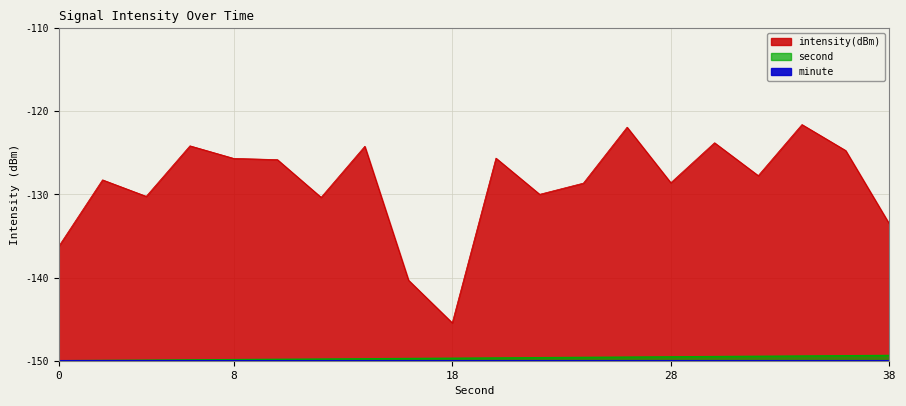

At which label is second closest to -149?

38